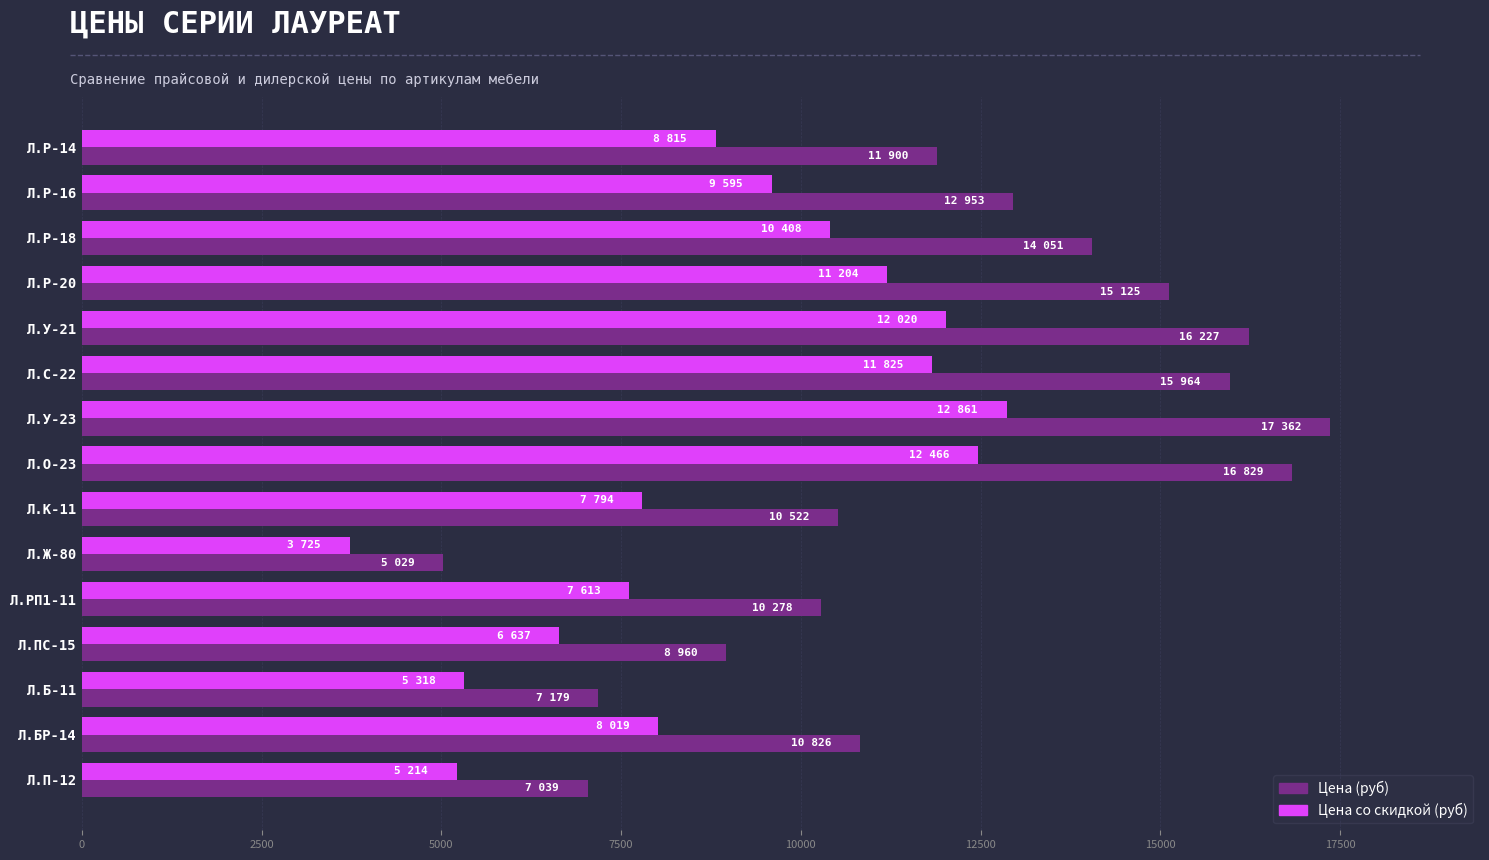

What is the highest value of the Цена со скидкой (руб) series?

12861